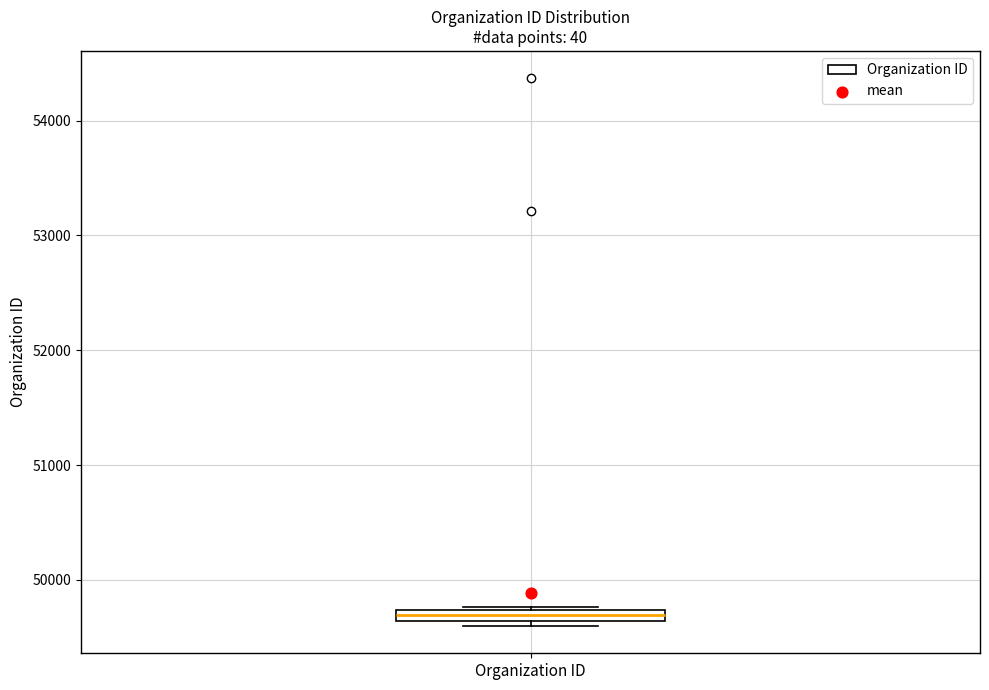

Where is the lower edge of the box for Organization ID on the y-axis? The values are not printed on the chart, so give them approximately, as read against the axis.

49600